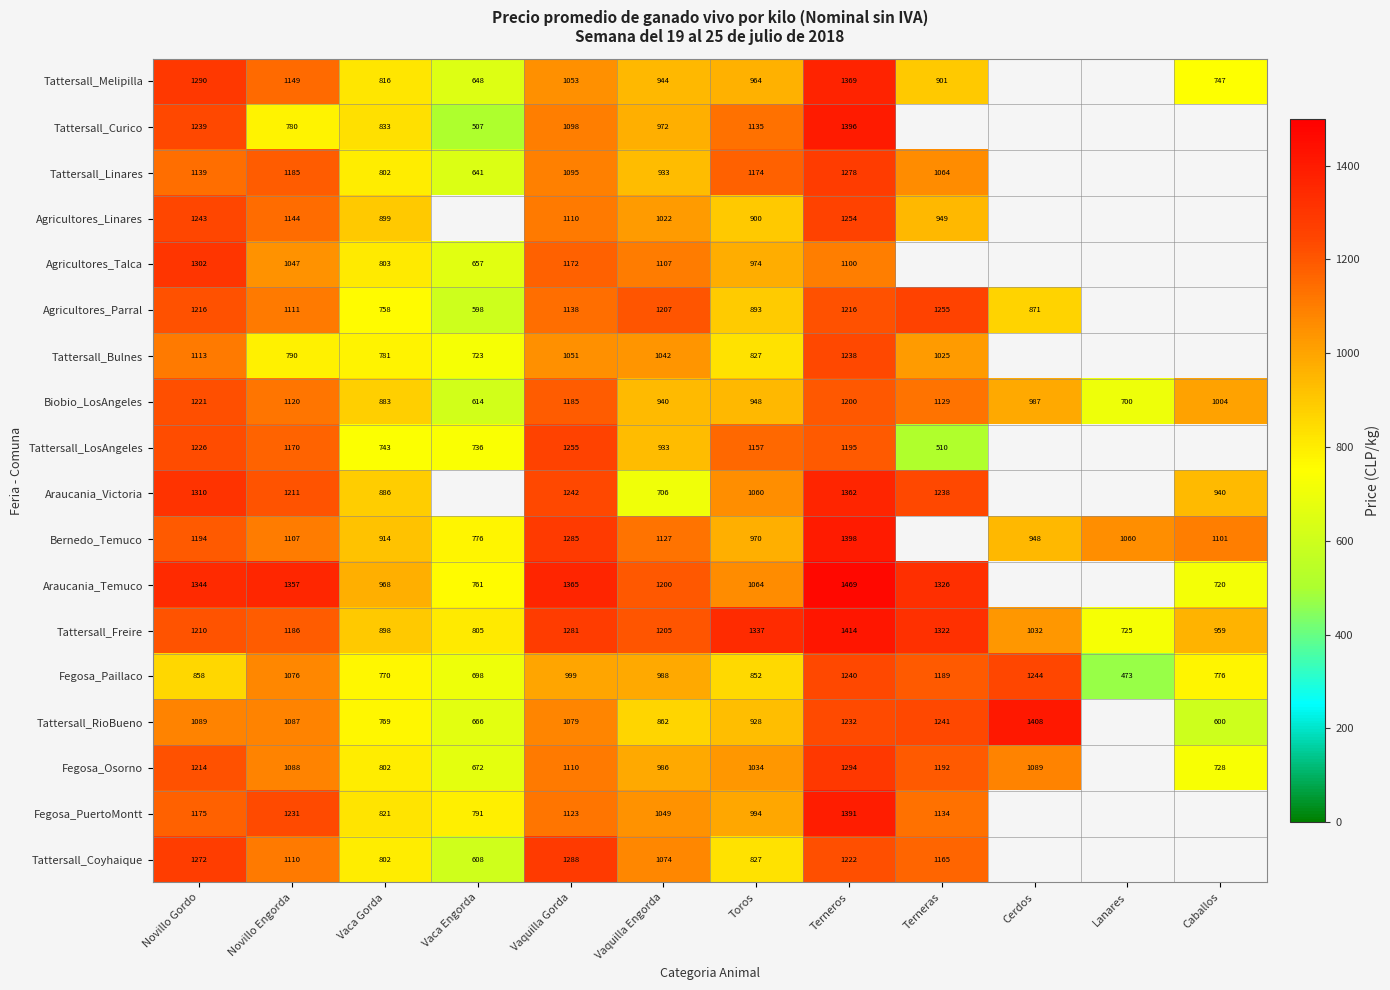

True or false: Fegosa_PuertoMontt has a value of 791 at Vaca Engorda.

True